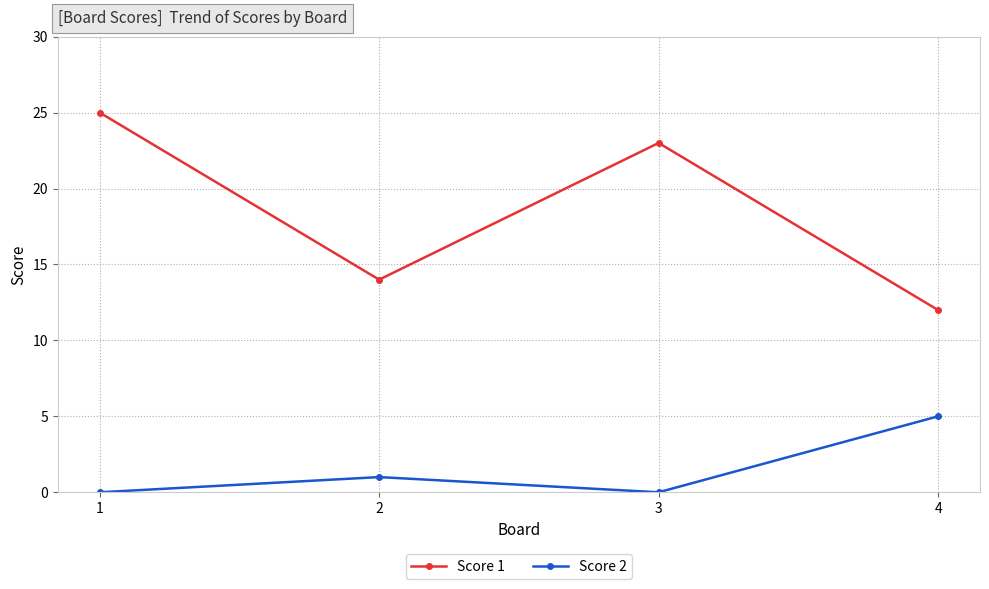

Count the number of categories in the chart.

4